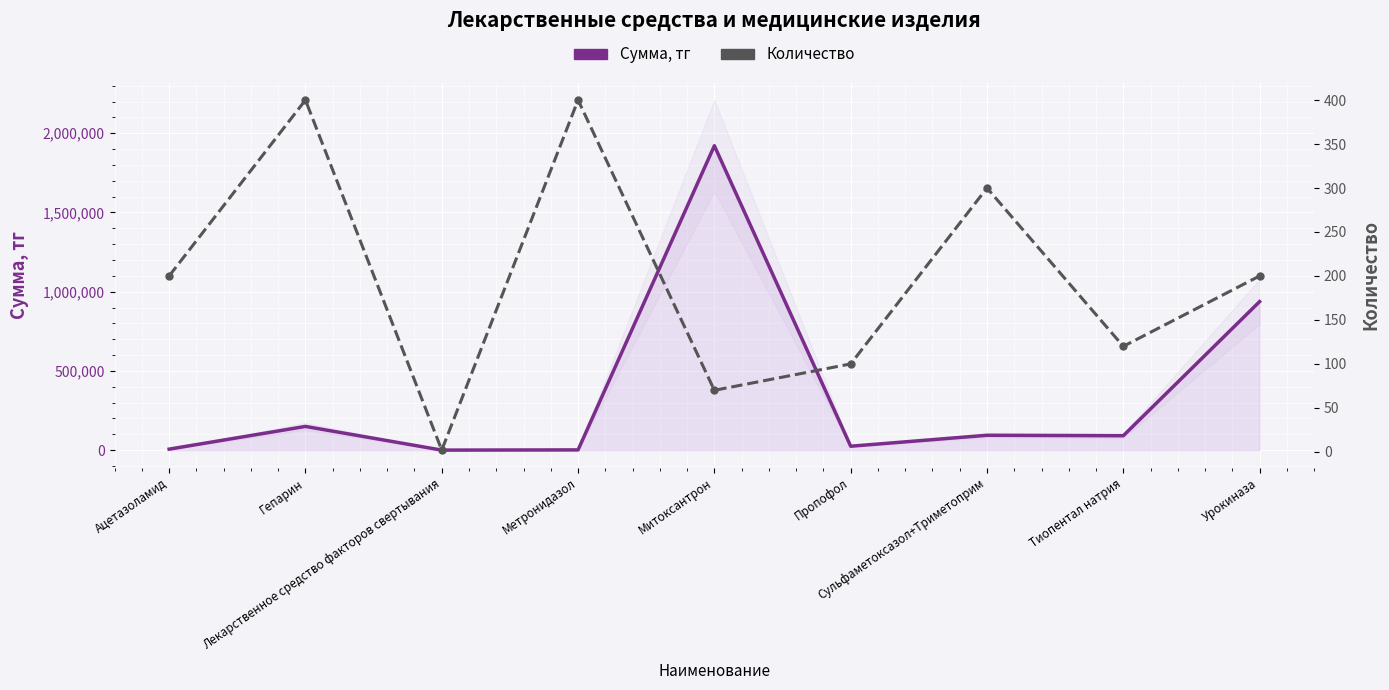

Which category has the highest value across all series?

Митоксантрон